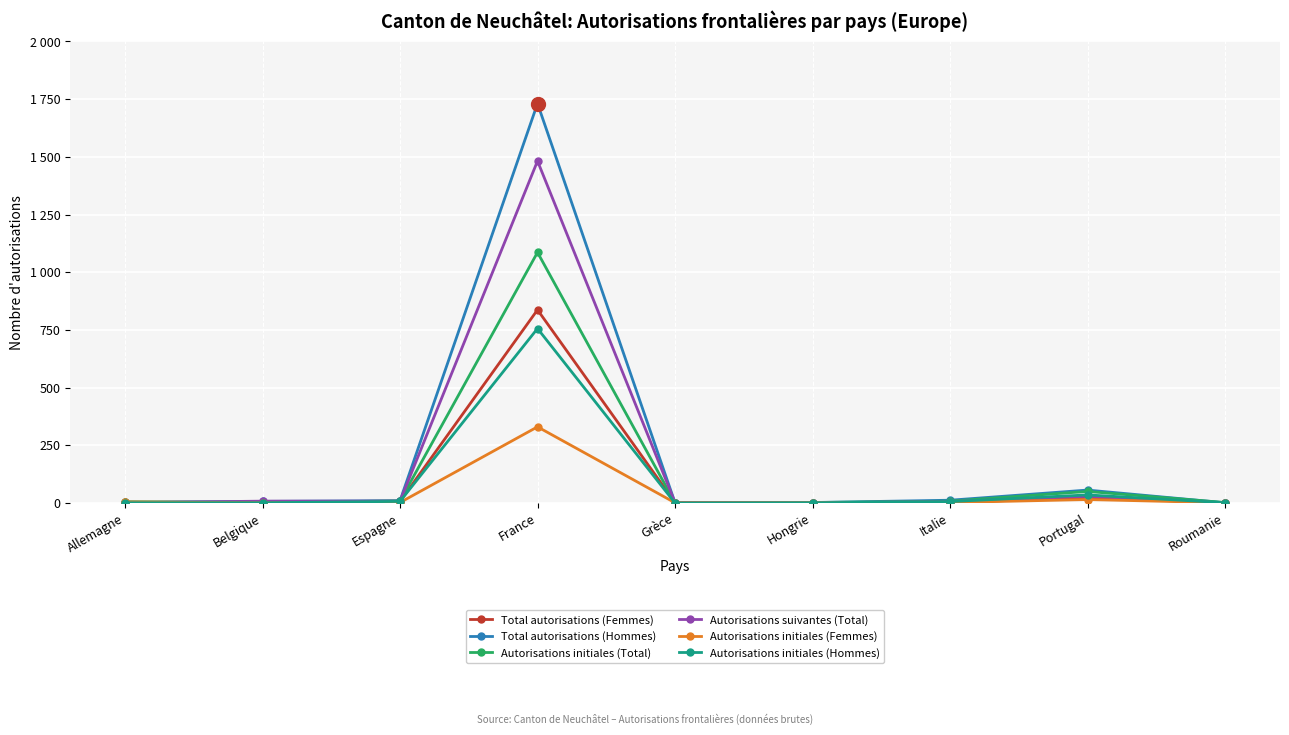

Is it true that Autorisations initiales (Hommes) equals 1 at Roumanie?

True